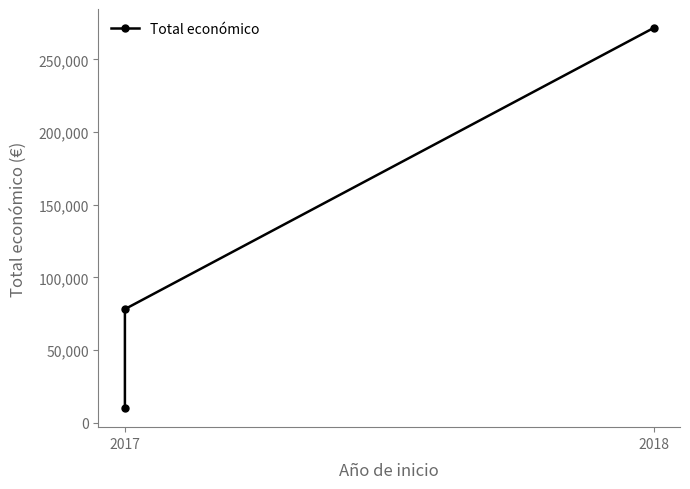

What is the change in value from 2017 to 2018?

+261577